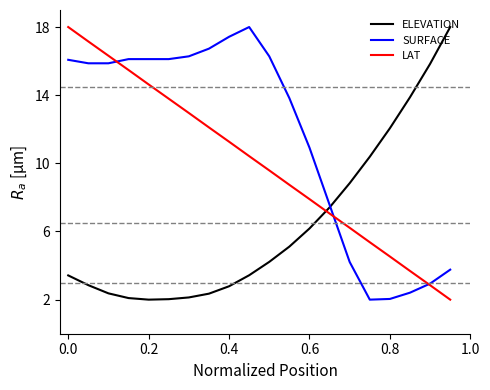

Which series has the largest total across all categories?

SURFACE